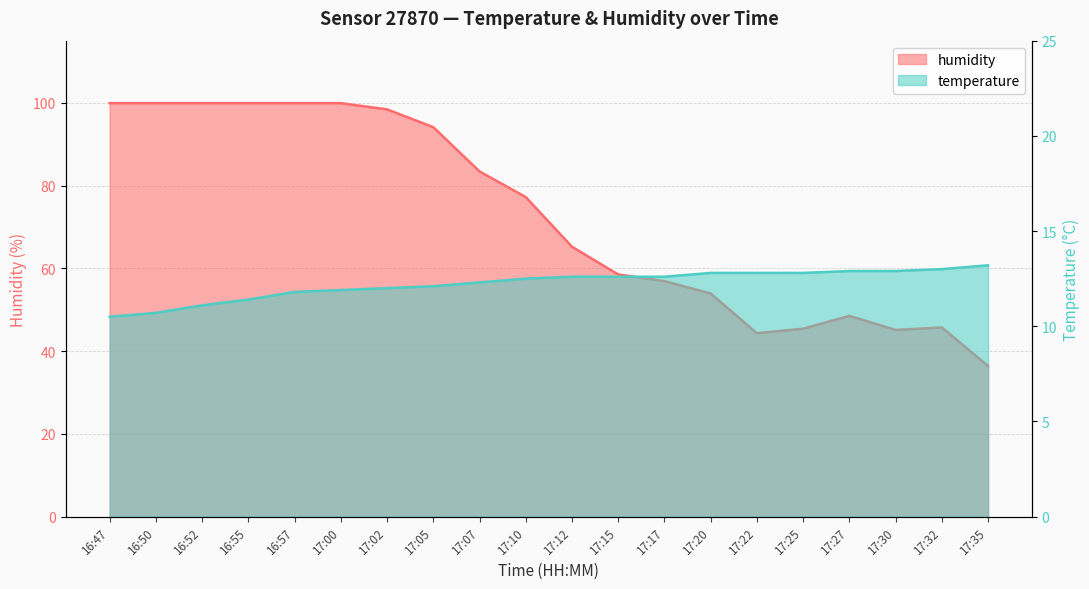

Is it true that temperature equals 12.5 at 17:10?

True